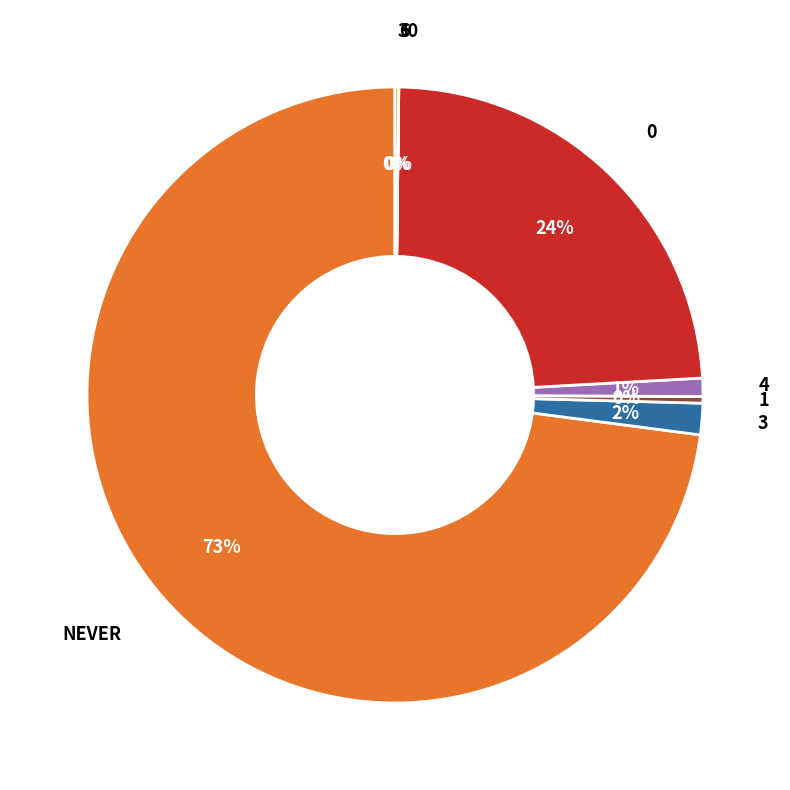

Is there a majority slice in this chart?

Yes